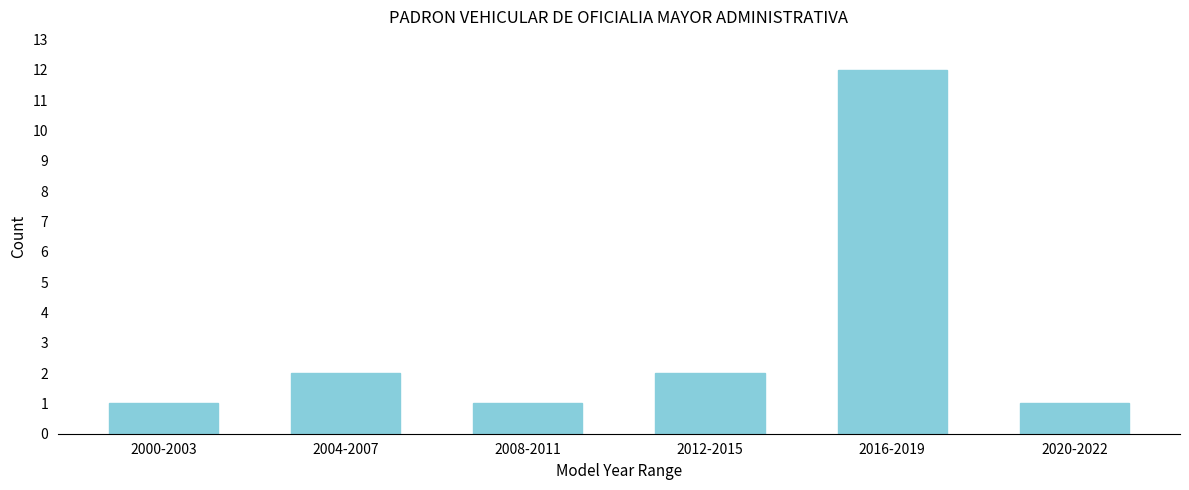

Reading left to right, transcribe all the data shown in this chart.

2000-2003=1	2004-2007=2	2008-2011=1	2012-2015=2	2016-2019=12	2020-2022=1